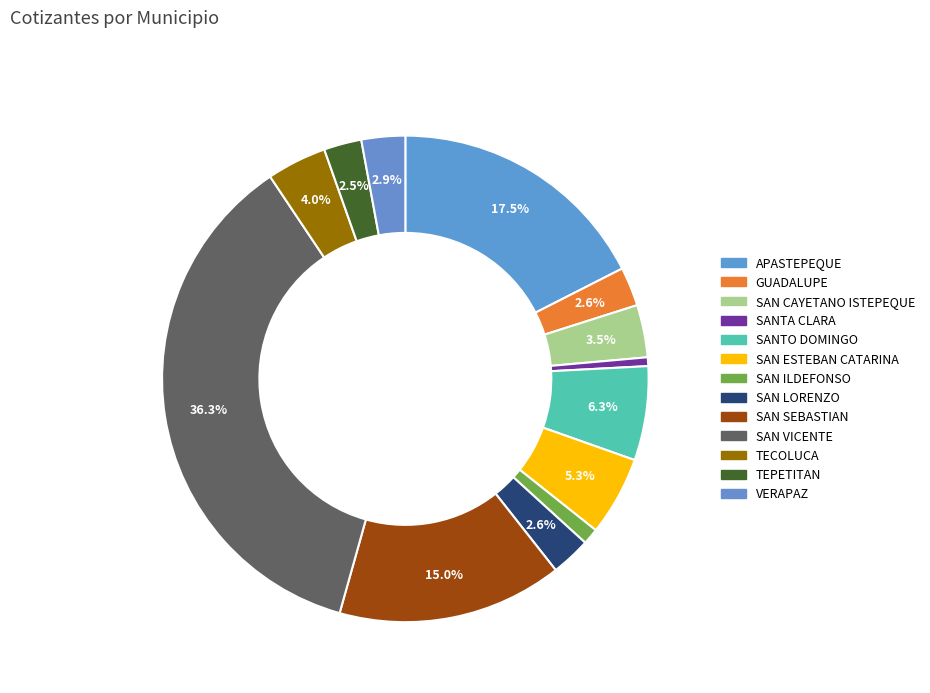

Combined, do TECOLUCA and TEPETITAN account for over 50%?

No